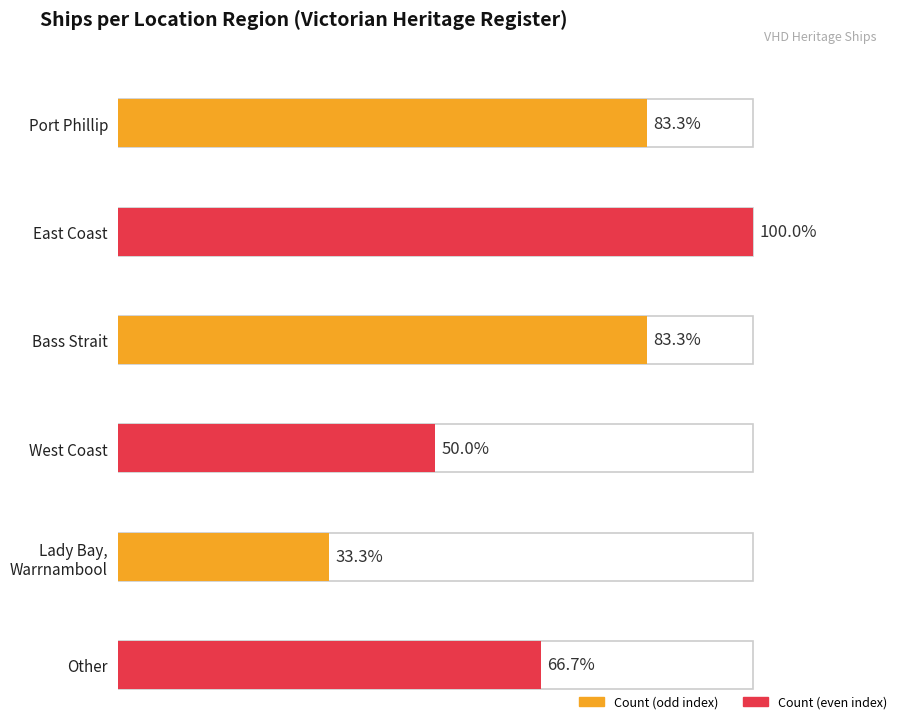

List the labels in order of value, largest first.

East Coast, Port Phillip, Bass Strait, Other, West Coast, Lady Bay, Warrnambool